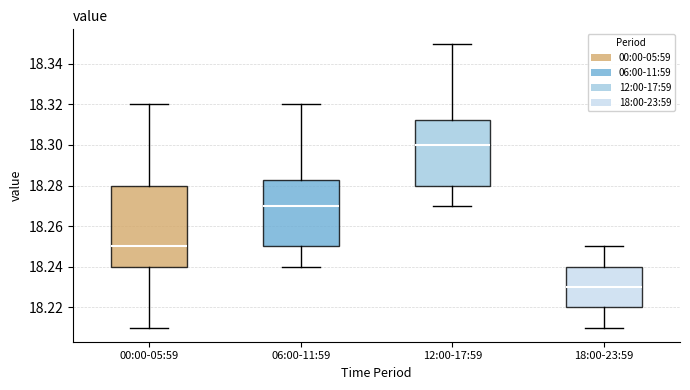

Reading left to right, read every box against the y-axis: the position of its median line, the range the box covers, and the ends of its whiskers. The values are not printed on the chart, so give them approximately, as read against the axis.

00:00-05:59: median 18.250, box 18.240 to 18.280, whiskers 18.210 to 18.320
06:00-11:59: median 18.270, box 18.250 to 18.282, whiskers 18.240 to 18.320
12:00-17:59: median 18.300, box 18.280 to 18.312, whiskers 18.270 to 18.350
18:00-23:59: median 18.230, box 18.220 to 18.240, whiskers 18.210 to 18.250